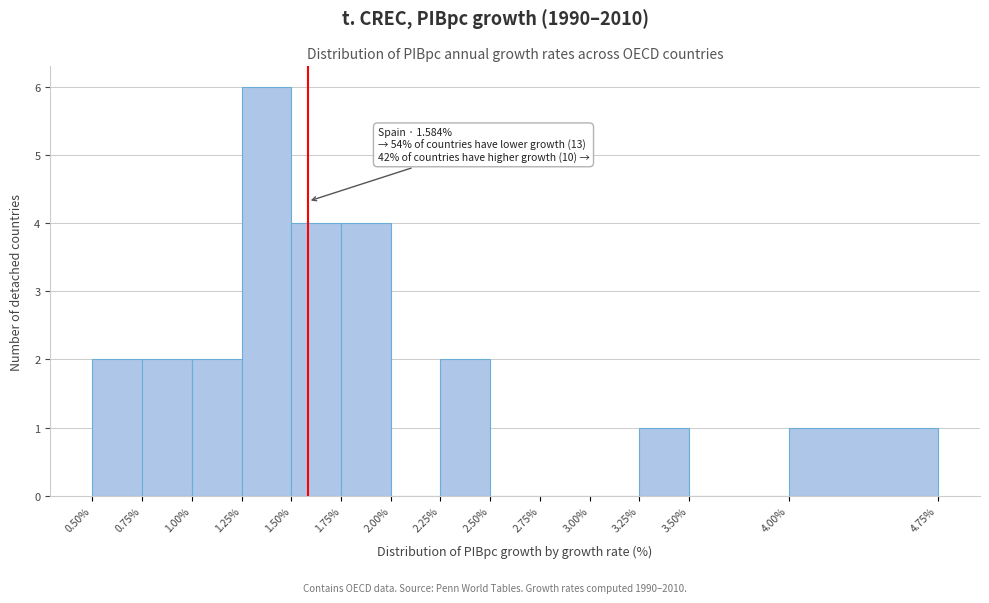

Which range on the x-axis has the tallest bar?

1.25% to 1.50%